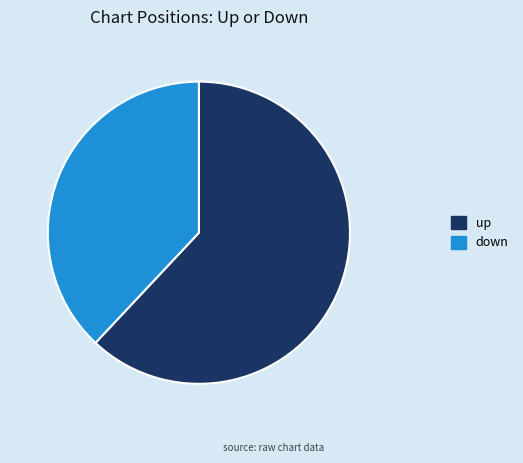

Count the number of slices in the pie.

2